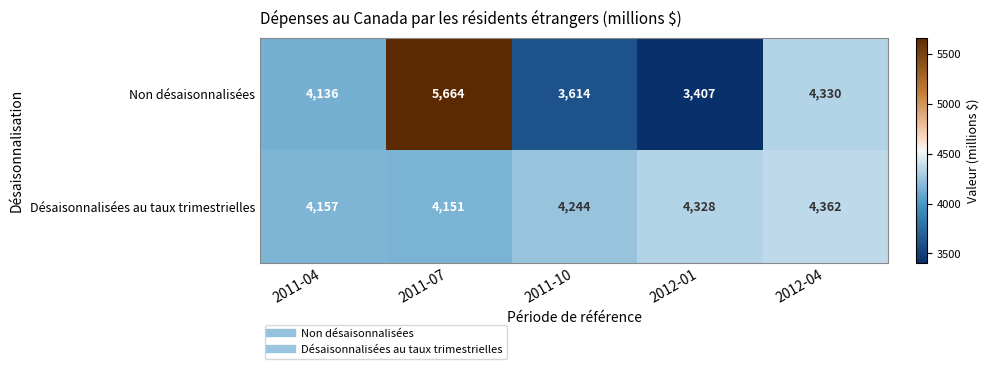

Read the Non désaisonnalisées value at 2011-10, to the nearest 100.

3600